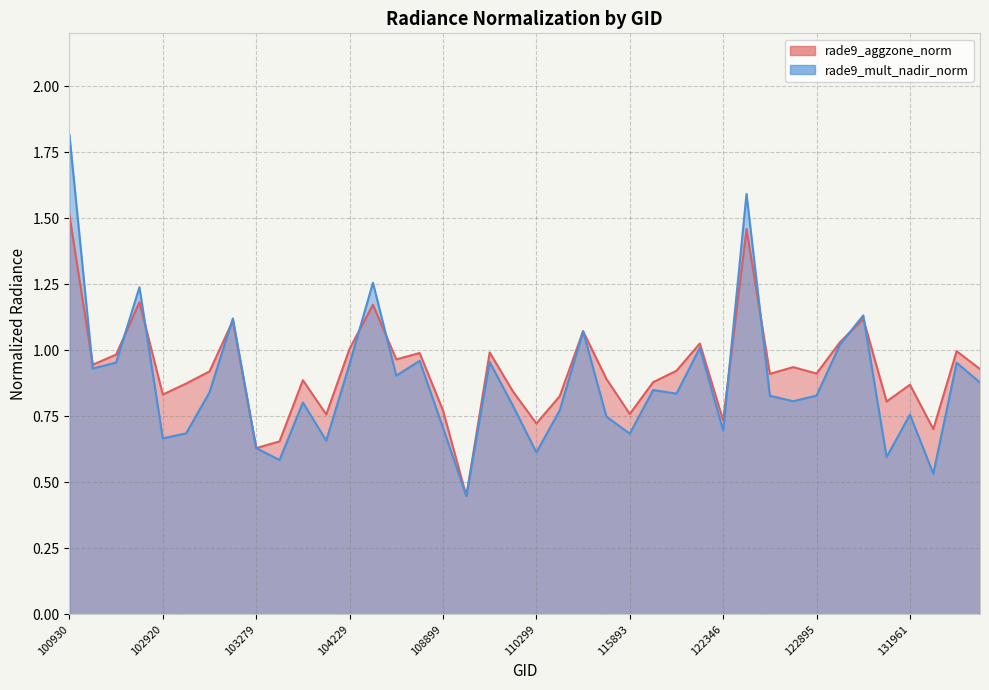

How many intersections are there between rade9_mult_nadir_norm and rade9_aggzone_norm?

10